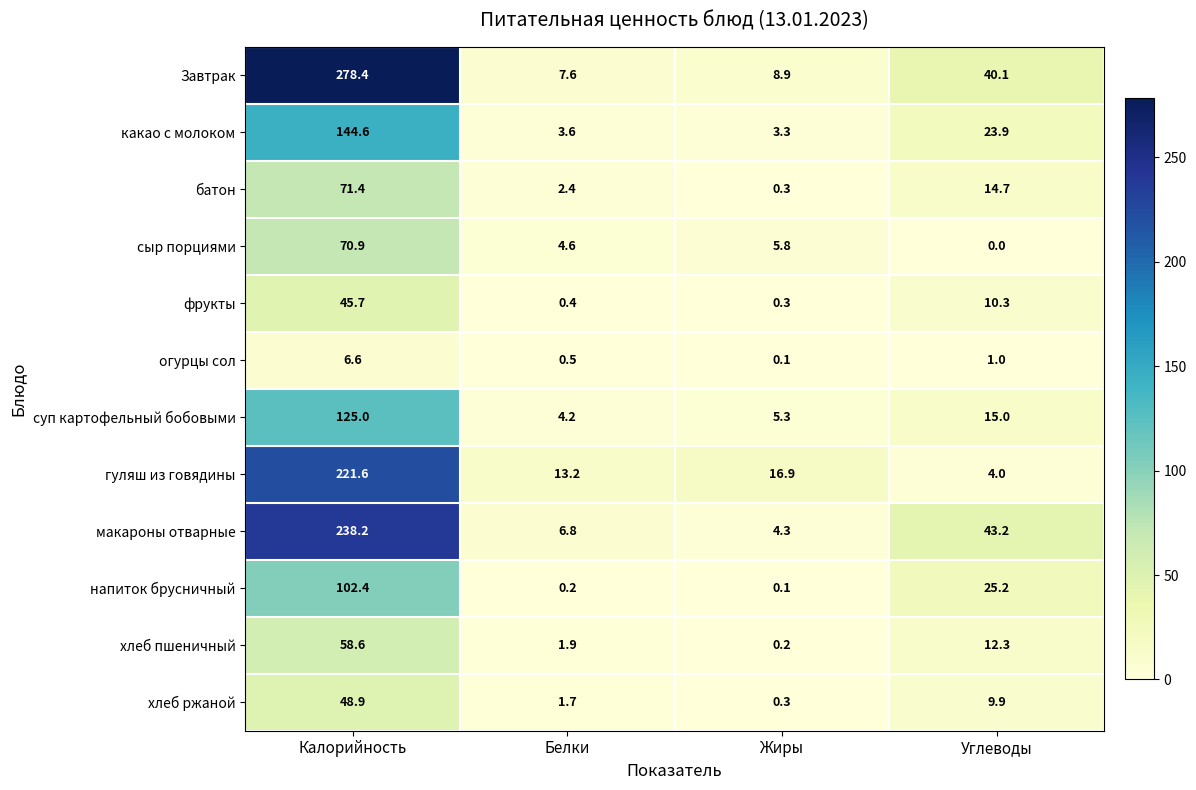

What is the difference between the maximum and second lowest values in the какао с молоком series?

141.0